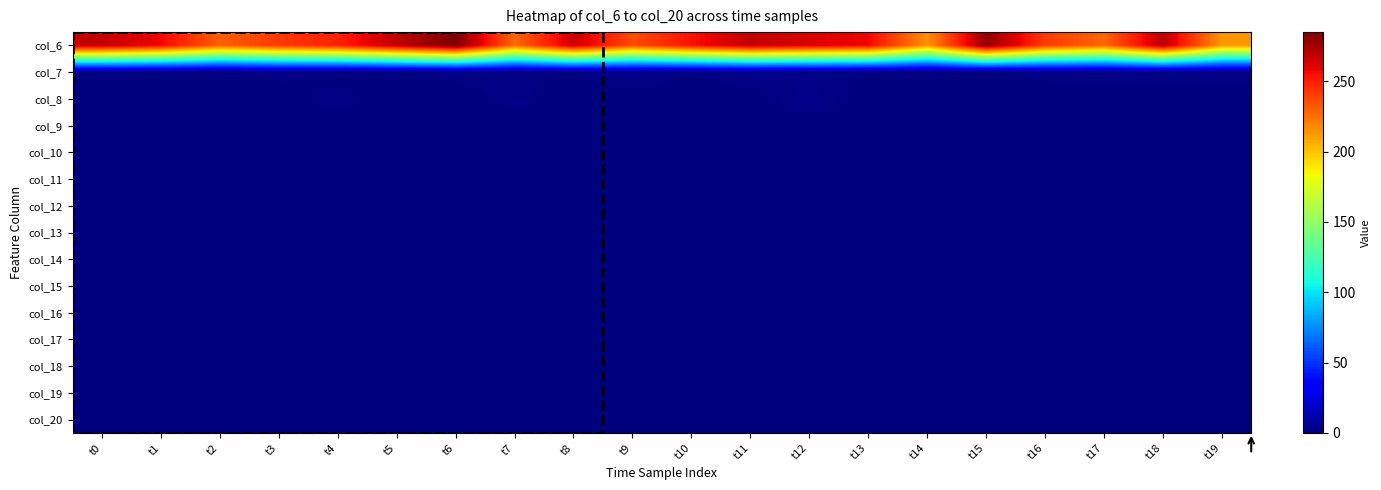

Reading left to right, transcribe all the data shown in this chart.

col_6: t0=268	t1=257	t2=230	t3=242	t4=249	t5=269	t6=285	t7=227	t8=266	t9=236	t10=254	t11=268	t12=262	t13=257	t14=215	t15=280	t16=241	t17=228	t18=270	t19=213
col_7: t0=1	t1=0	t2=0	t3=2	t4=0	t5=0	t6=2	t7=1	t8=1	t9=3	t10=1	t11=3	t12=2	t13=1	t14=0	t15=0	t16=2	t17=2	t18=2	t19=2
col_8: t0=0	t1=1	t2=0	t3=0	t4=2	t5=0	t6=0	t7=2	t8=0	t9=0	t10=0	t11=0	t12=3	t13=0	t14=1	t15=0	t16=0	t17=0	t18=0	t19=0
col_9: t0=0	t1=1	t2=0	t3=1	t4=0	t5=0	t6=0	t7=0	t8=0	t9=1	t10=0	t11=0	t12=0	t13=0	t14=0	t15=0	t16=1	t17=0	t18=0	t19=0
col_10: t0=0	t1=0	t2=0	t3=1	t4=0	t5=1	t6=0	t7=0	t8=1	t9=1	t10=0	t11=0	t12=0	t13=1	t14=0	t15=0	t16=1	t17=0	t18=1	t19=0
col_11: t0=1	t1=1	t2=0	t3=0	t4=0	t5=0	t6=0	t7=0	t8=0	t9=0	t10=0	t11=0	t12=1	t13=1	t14=0	t15=0	t16=1	t17=1	t18=0	t19=0
col_12: t0=0	t1=0	t2=0	t3=0	t4=0	t5=0	t6=0	t7=0	t8=0	t9=1	t10=0	t11=1	t12=0	t13=0	t14=0	t15=0	t16=0	t17=0	t18=0	t19=0
col_13: t0=0	t1=0	t2=0	t3=0	t4=0	t5=0	t6=0	t7=0	t8=1	t9=0	t10=0	t11=0	t12=1	t13=0	t14=0	t15=0	t16=0	t17=0	t18=0	t19=1
col_14: t0=0	t1=0	t2=0	t3=0	t4=0	t5=0	t6=0	t7=1	t8=0	t9=0	t10=0	t11=0	t12=0	t13=0	t14=0	t15=0	t16=0	t17=0	t18=0	t19=0
col_15: t0=0	t1=0	t2=0	t3=0	t4=0	t5=0	t6=0	t7=0	t8=0	t9=0	t10=0	t11=0	t12=0	t13=0	t14=0	t15=0	t16=0	t17=0	t18=0	t19=1
col_16: t0=0	t1=0	t2=0	t3=1	t4=0	t5=0	t6=0	t7=0	t8=0	t9=0	t10=0	t11=0	t12=0	t13=0	t14=0	t15=0	t16=0	t17=0	t18=0	t19=0
col_17: t0=0	t1=0	t2=0	t3=0	t4=0	t5=0	t6=0	t7=0	t8=0	t9=0	t10=0	t11=0	t12=0	t13=0	t14=0	t15=0	t16=1	t17=0	t18=0	t19=0
col_18: t0=0	t1=0	t2=0	t3=0	t4=0	t5=0	t6=0	t7=0	t8=0	t9=0	t10=0	t11=1	t12=0	t13=0	t14=0	t15=0	t16=0	t17=0	t18=0	t19=0
col_19: t0=0	t1=0	t2=0	t3=0	t4=0	t5=0	t6=0	t7=0	t8=0	t9=0	t10=0	t11=0	t12=0	t13=0	t14=0	t15=1	t16=0	t17=0	t18=0	t19=0
col_20: t0=0	t1=0	t2=0	t3=0	t4=0	t5=0	t6=0	t7=0	t8=0	t9=0	t10=0	t11=0	t12=0	t13=0	t14=0	t15=0	t16=0	t17=0	t18=0	t19=0